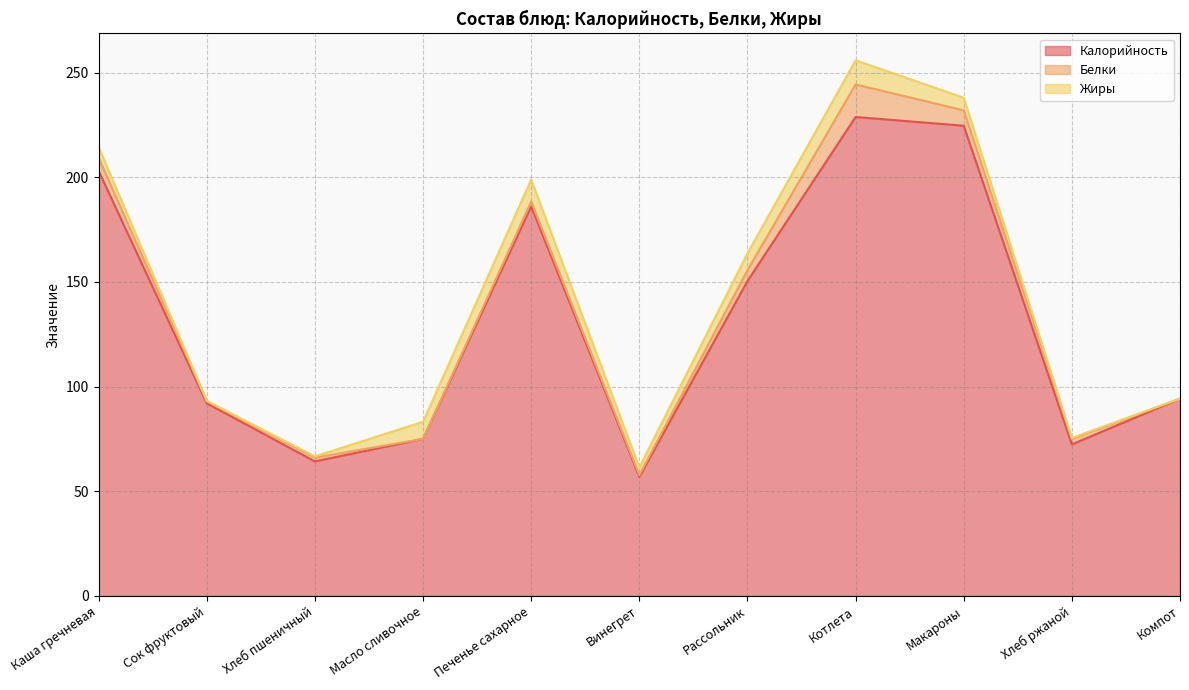

What is the total value across all series at Хлеб пшеничный?

66.7